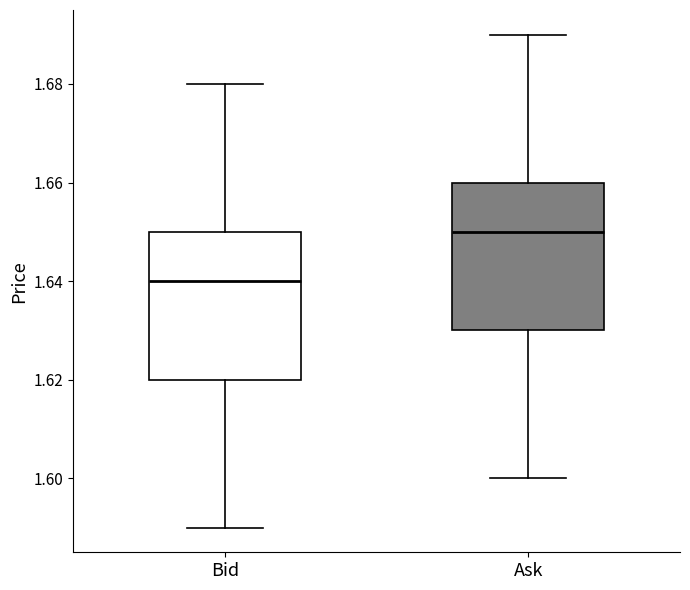

Which box has the lowest median line?

Bid